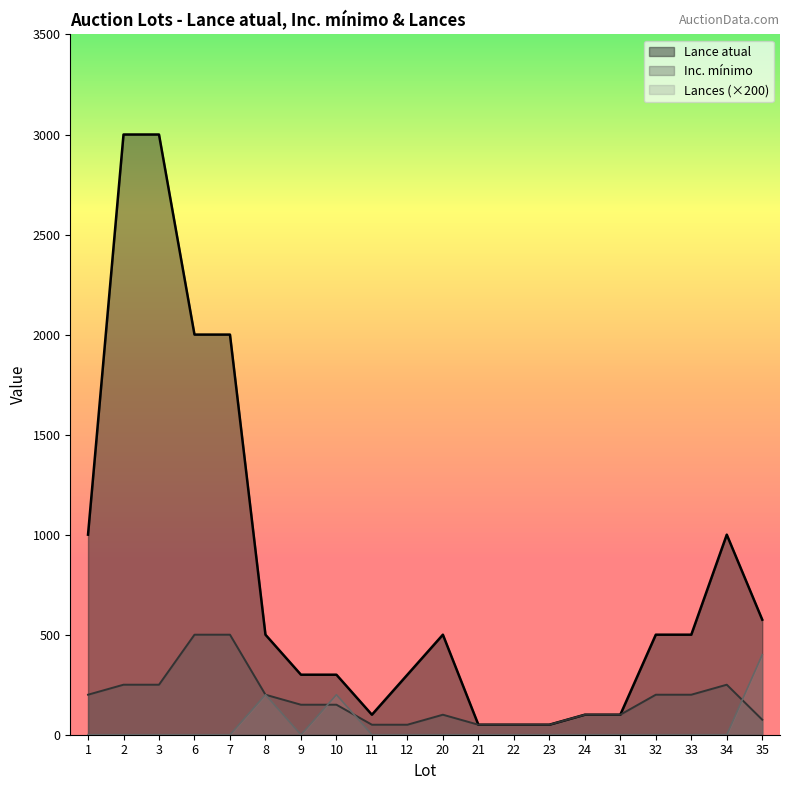

Where does the Inc. mínimo series first go above 150?

1